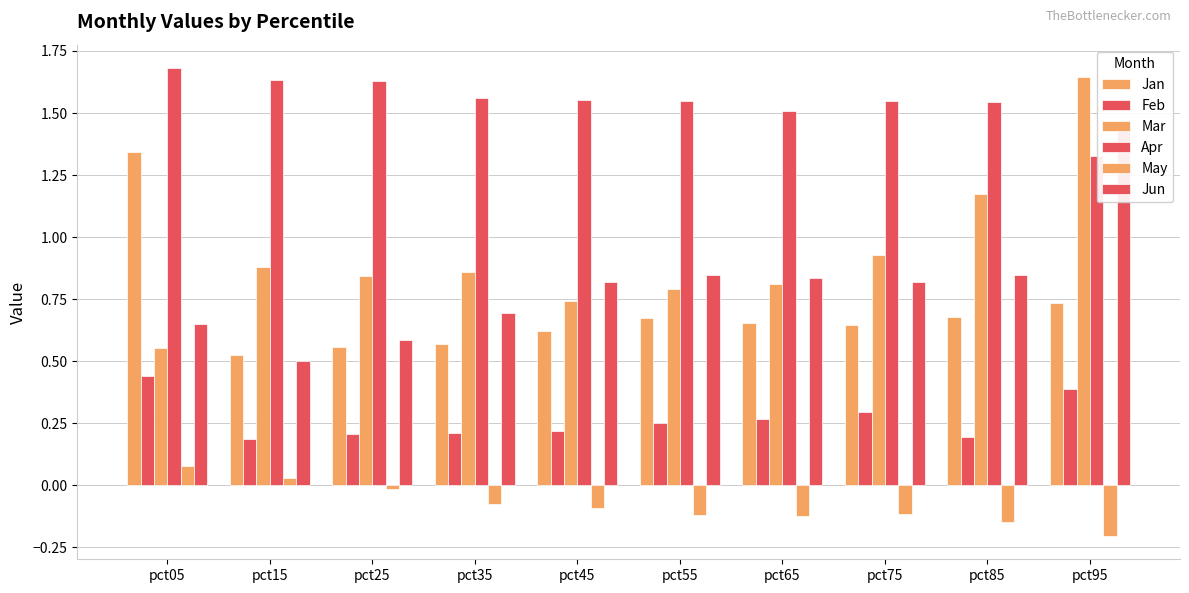

At pct05, list the series in order from largest to smallest.

Apr, Jan, Jun, Mar, Feb, May